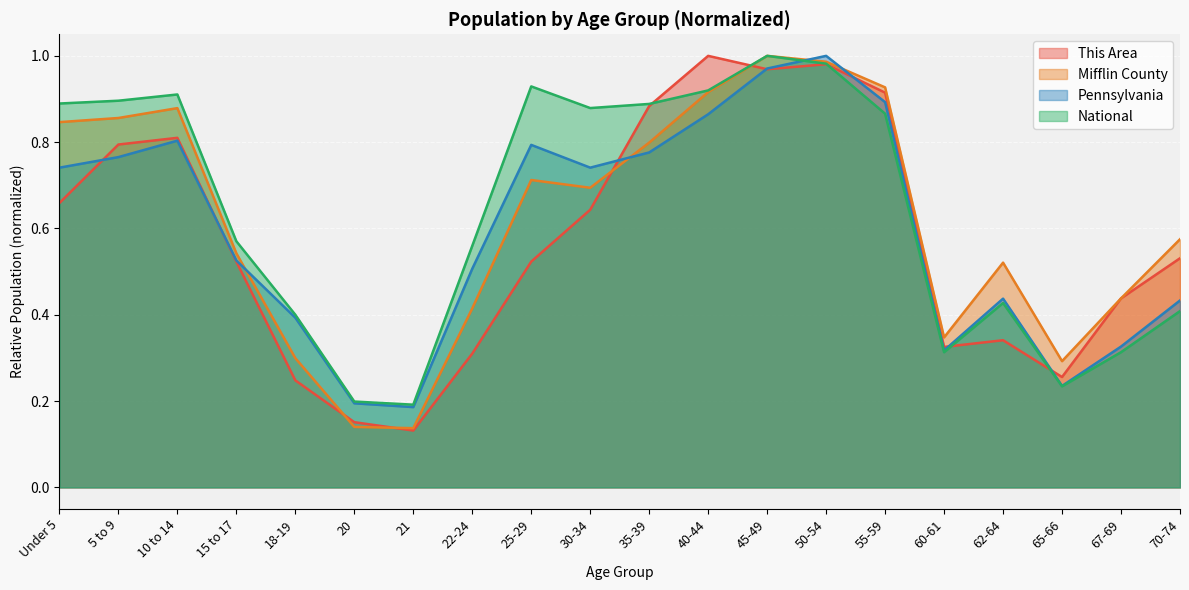

What is the difference between the maximum and minimum values in the Pennsylvania series?

0.8